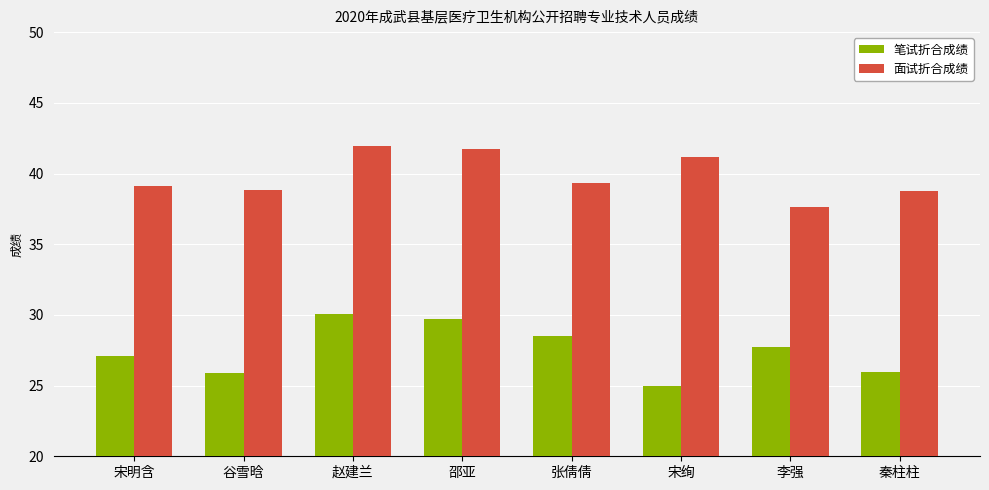

The 笔试折合成绩 series shows 29.7 at 邵亚. True or false?

True